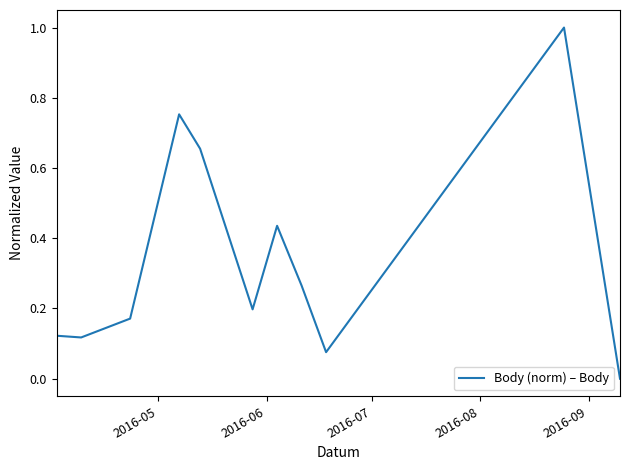

What is the difference between the maximum and minimum values?

1.0